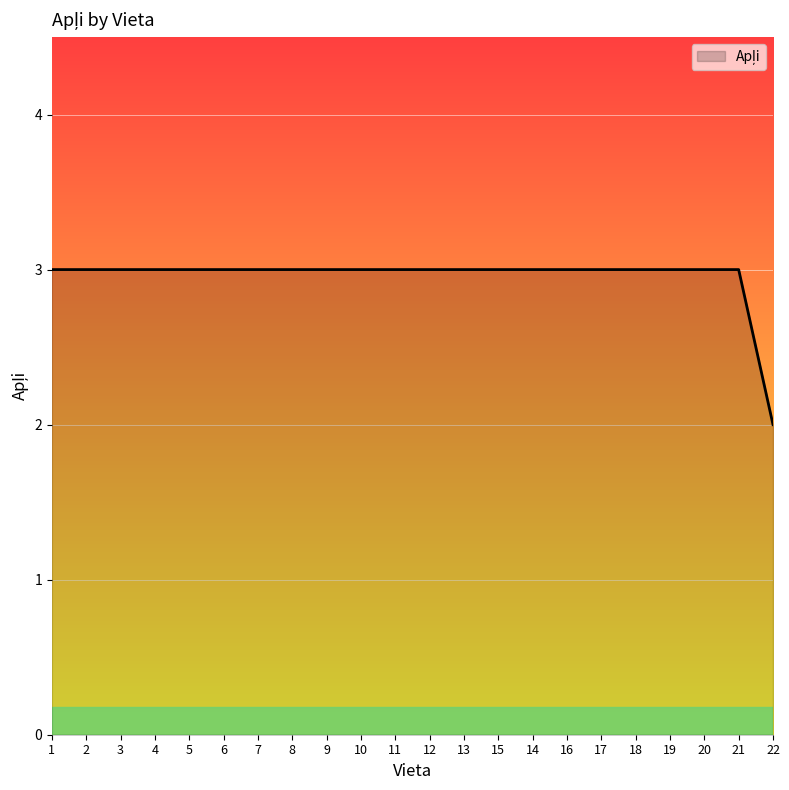

At which category does the chart reach its minimum across all series?

22